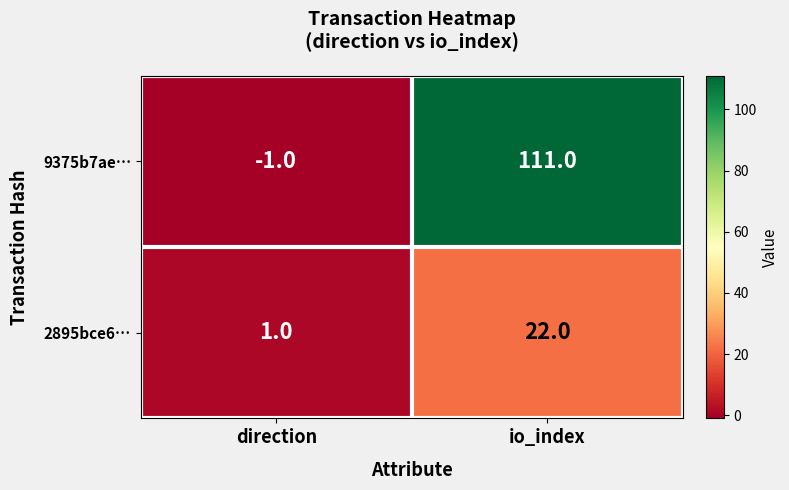

List the series in order of their peak value, highest first.

9375b7ae…, 2895bce6…